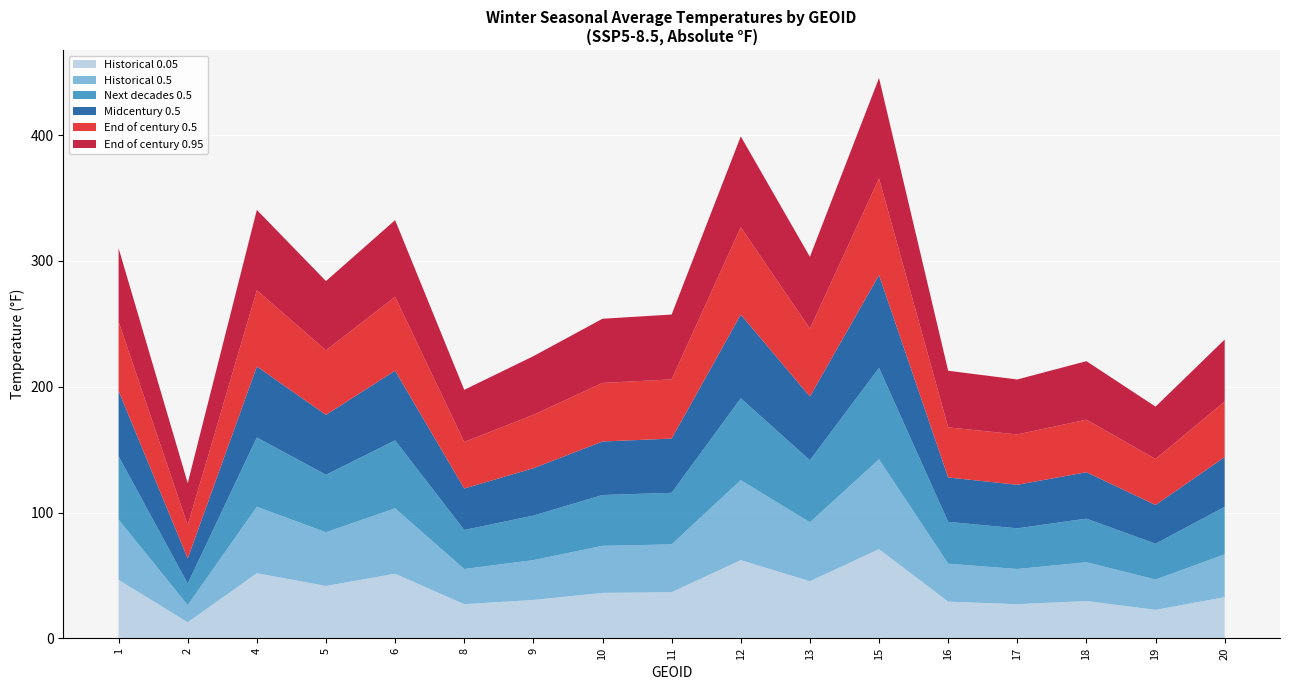

Reading left to right, transcribe all the data shown in this chart.

Historical 0.05: 46.5	12.8	51.8	41.7	51.3	27.2	30.5	36.1	36.7	62.2	45.4	70.9	29.1	27.2	29.7	22.7	32.8
Historical 0.5: 47.9	13.6	52.8	42.7	52.0	28.0	31.7	37.4	38.0	63.6	46.8	71.3	30.2	28.0	30.8	24.1	34.0
Next decades 0.5: 50.4	17.1	55.1	45.7	54.1	31.0	35.4	40.4	41.0	65.1	49.3	72.7	33.3	32.3	34.7	28.5	37.8
Midcentury 0.5: 51.9	19.9	56.4	47.6	55.4	33.0	37.7	42.5	43.1	66.5	50.7	73.8	35.3	34.6	36.9	30.8	39.5
End of century 0.5: 55.1	26.4	60.6	51.3	58.8	37.0	42.4	46.6	47.0	69.5	53.9	76.8	39.8	40.0	41.8	36.6	44.2
End of century 0.95: 58.4	33.5	63.8	55.0	60.9	41.5	46.6	51.0	51.6	72.1	57.1	79.8	45.0	43.7	46.5	41.6	49.2